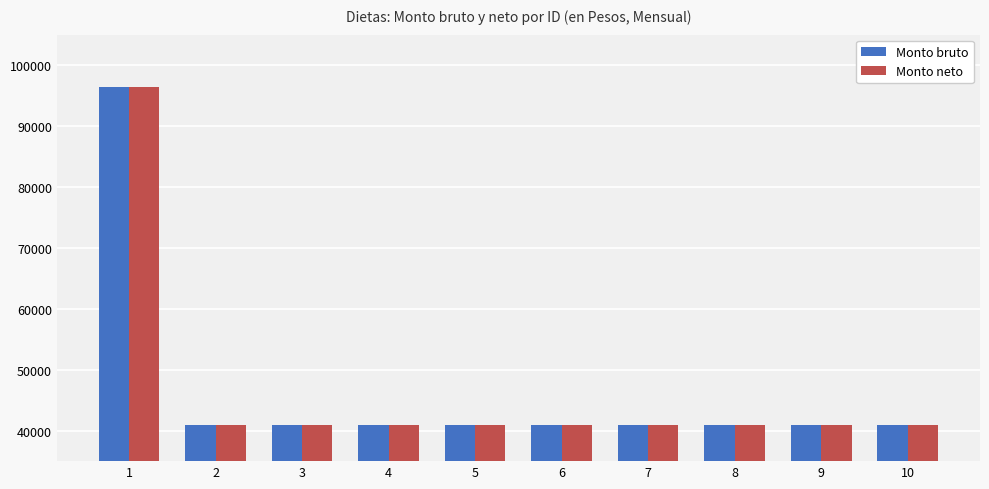

What is the minimum value shown in the chart?

40920